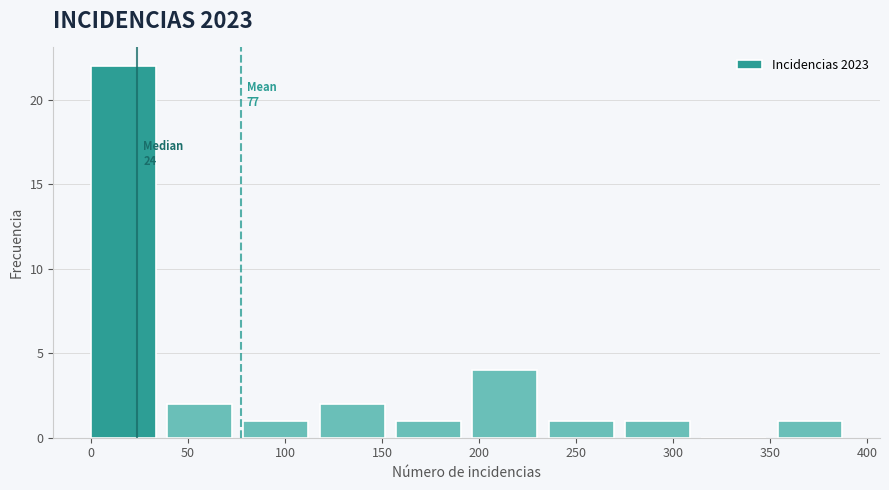

Which range on the x-axis has the tallest bar?

0 to 40